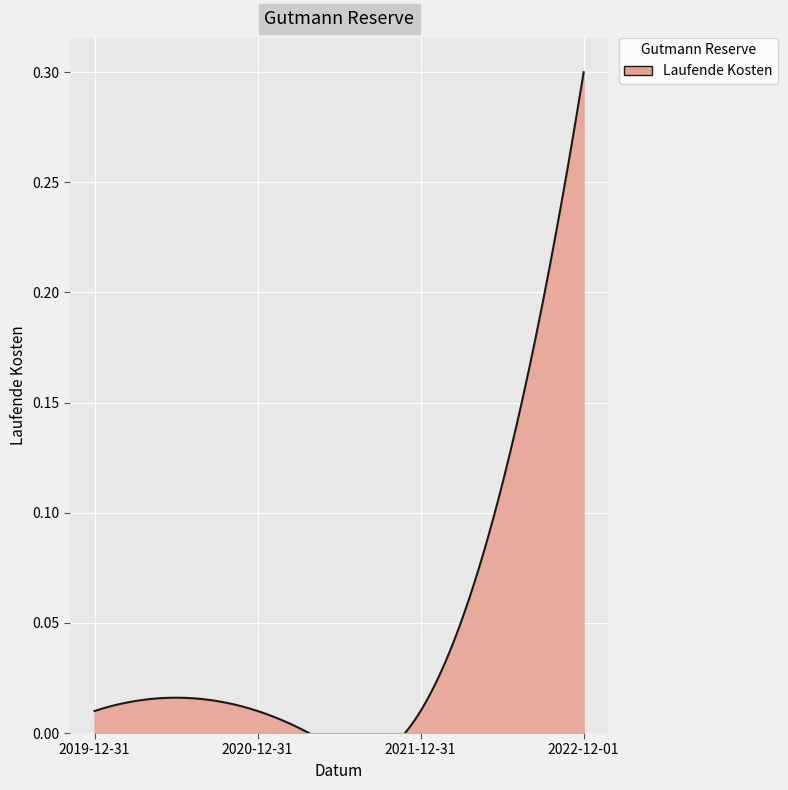

List the labels in order of value, smallest first.

2021-12-31, 2020-12-31, 2019-12-31, 2022-12-01